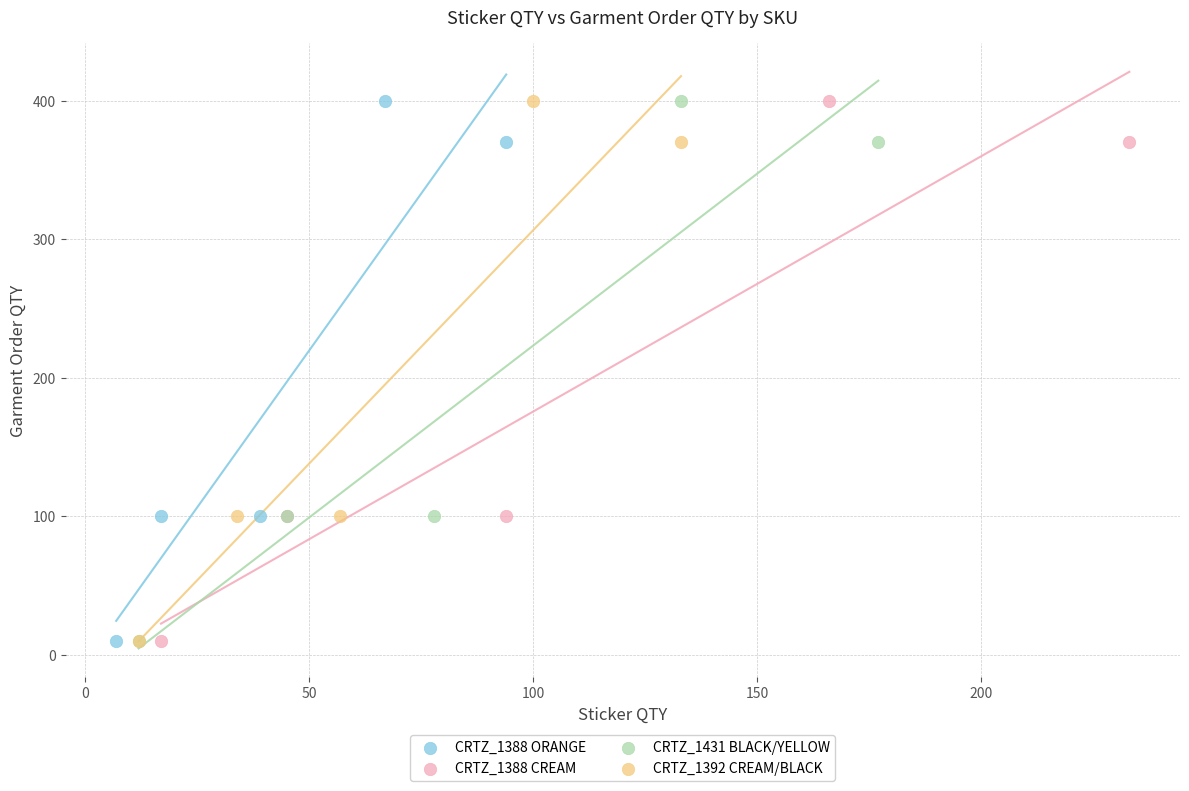

What are all the series names shown in the legend?

CRTZ_1388 ORANGE, CRTZ_1388 CREAM, CRTZ_1431 BLACK/YELLOW, CRTZ_1392 CREAM/BLACK